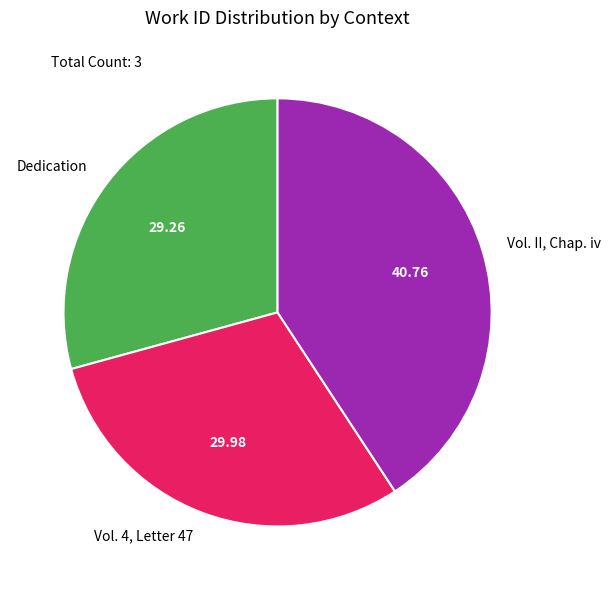

Rank the categories by value from lowest to highest.

Dedication, Vol. 4, Letter 47, Vol. II, Chap. iv